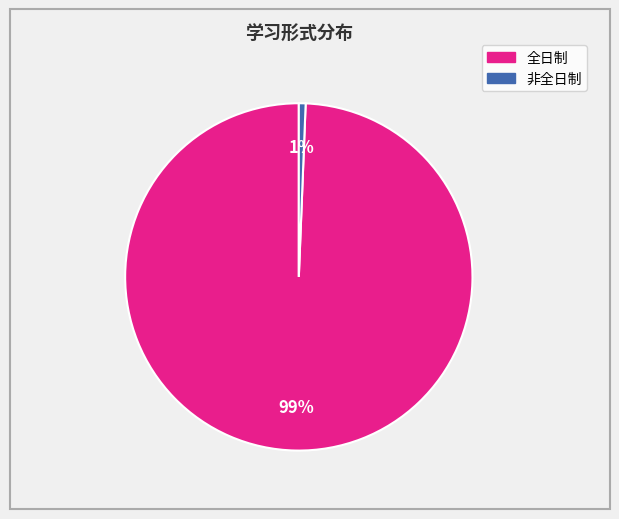

To the nearest percent, what is the average slice percentage?

50%